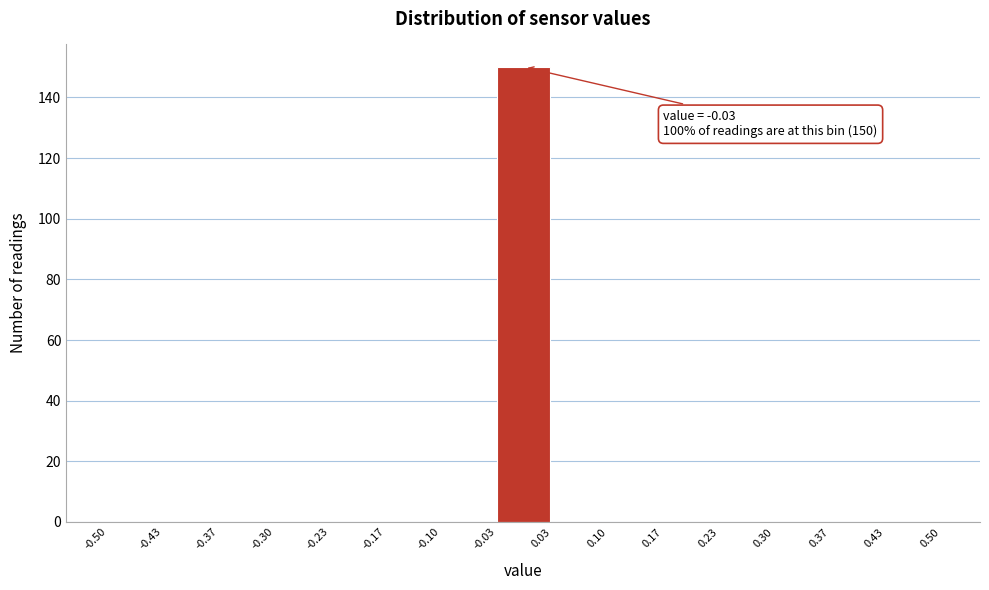

Which range on the x-axis has the tallest bar?

-0.03 to 0.03